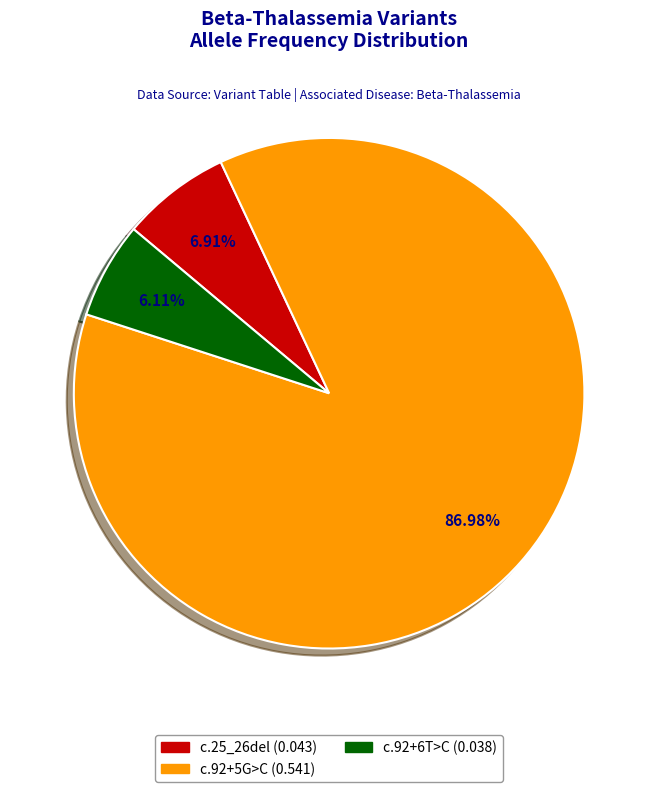

Is there a majority slice in this chart?

Yes